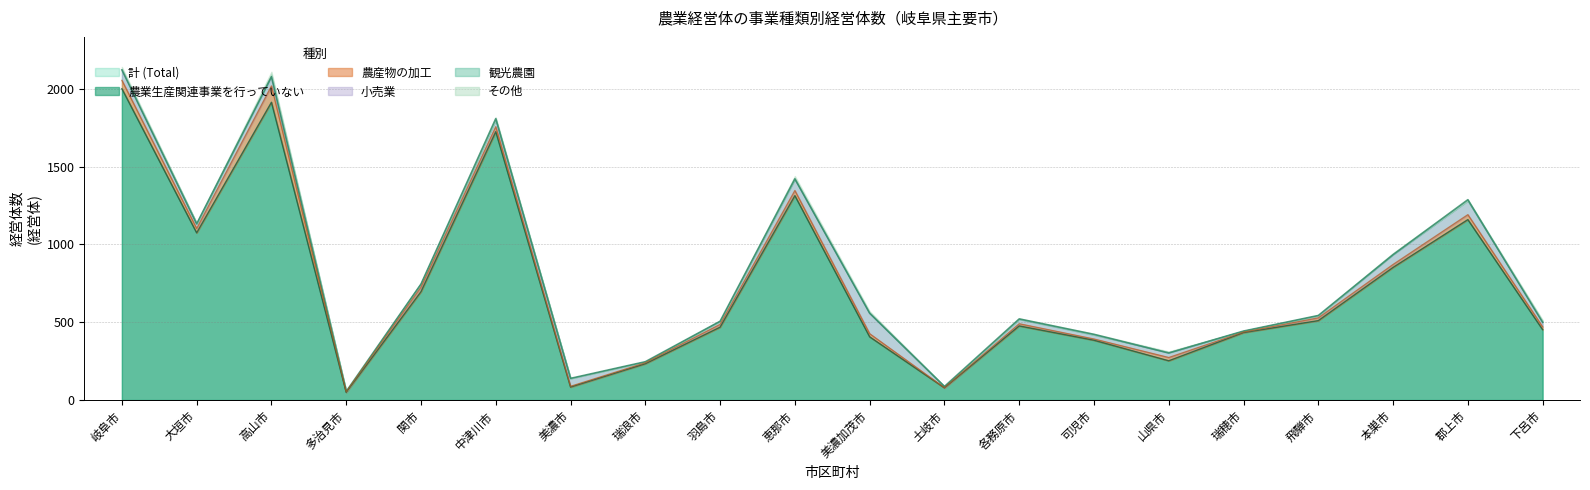

True or false: 計 (Total) and 小売業 intersect in this chart.

False